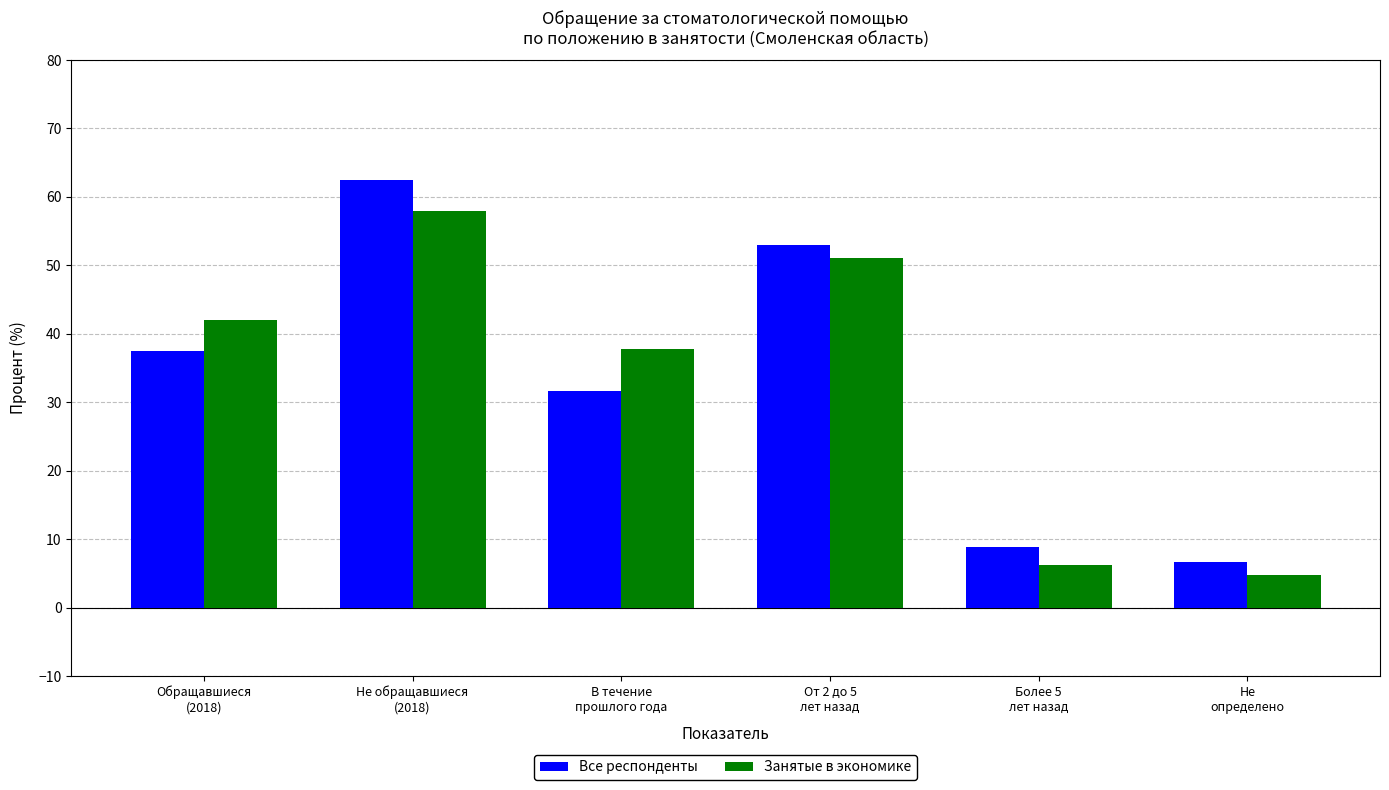

Reading left to right, transcribe all the data shown in this chart.

Все респонденты: 37.5	62.5	31.6	53.0	8.8	6.6
Занятые в экономике: 42.0	58.0	37.8	51.1	6.3	4.8